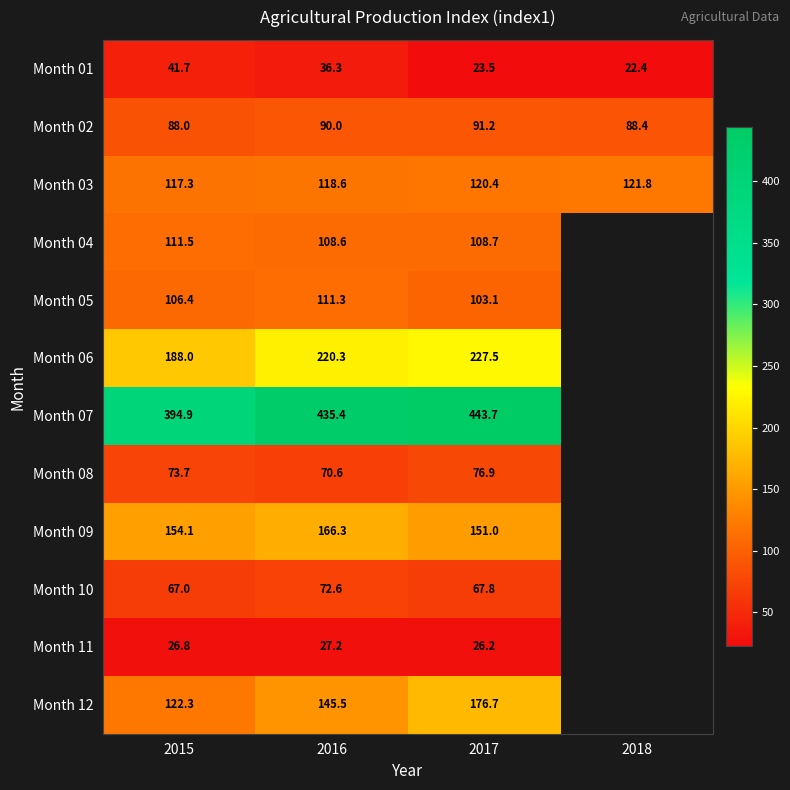

Where does the Month 03 series first go above 120?

2017